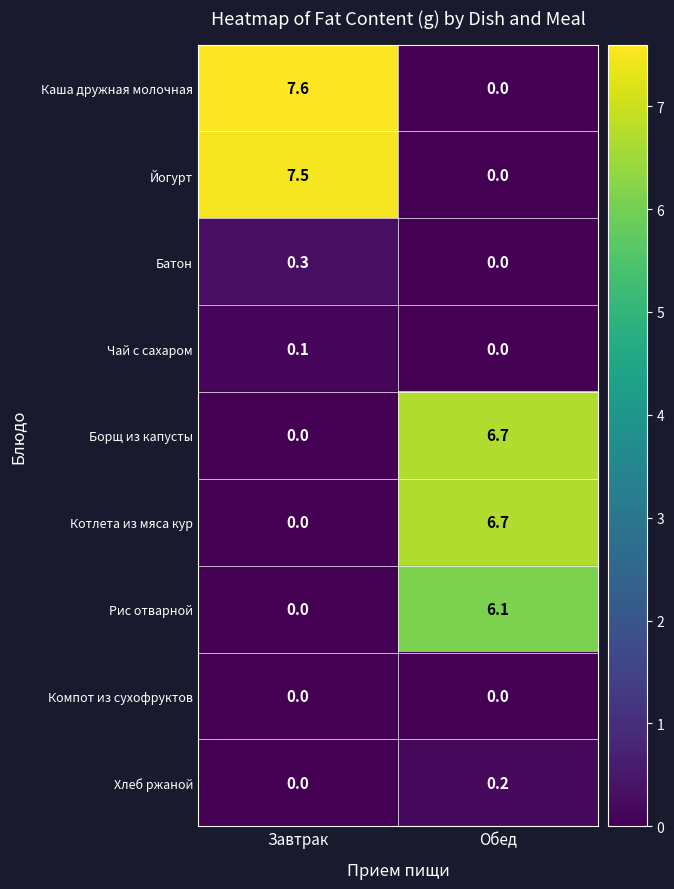

Is the value of Батон at Завтрак greater than the value of Каша дружная молочная at Обед?

Yes